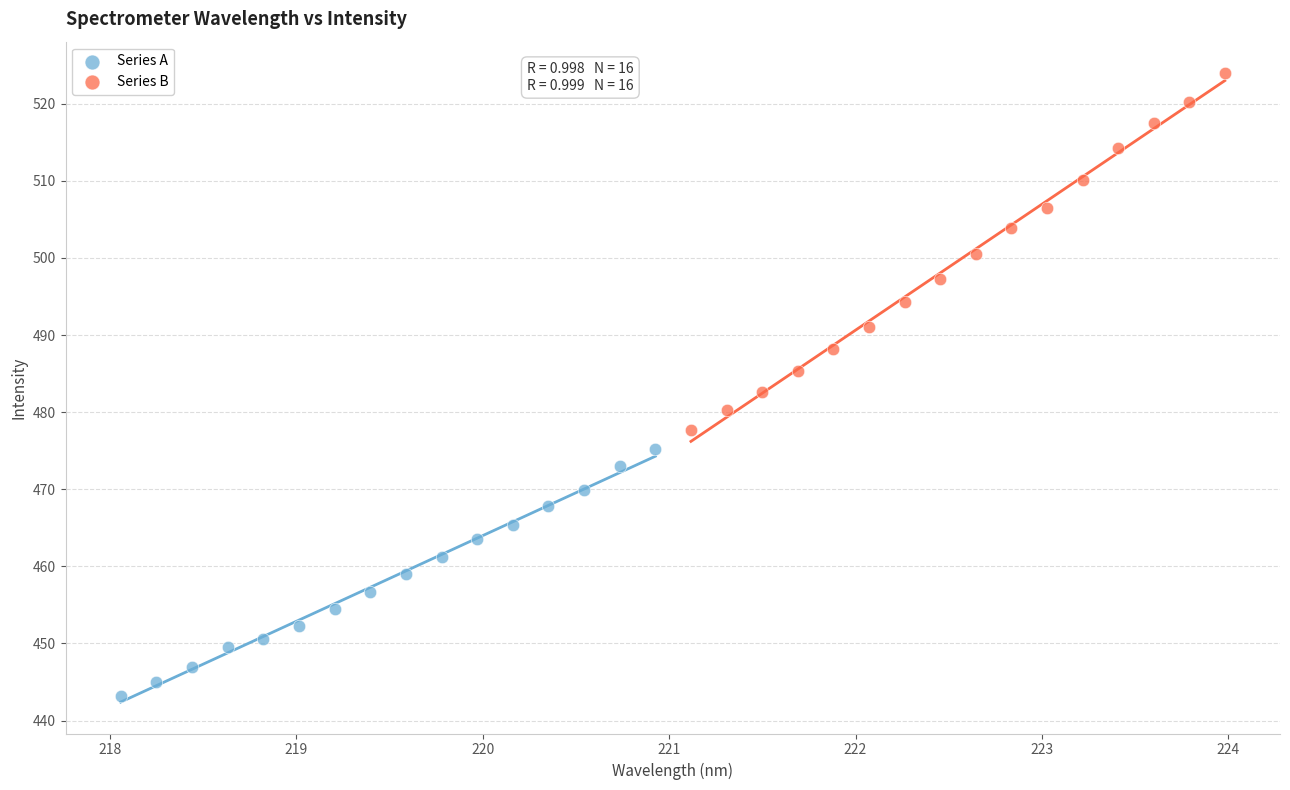

Which series has the largest Y range (max minus min)?

Series B